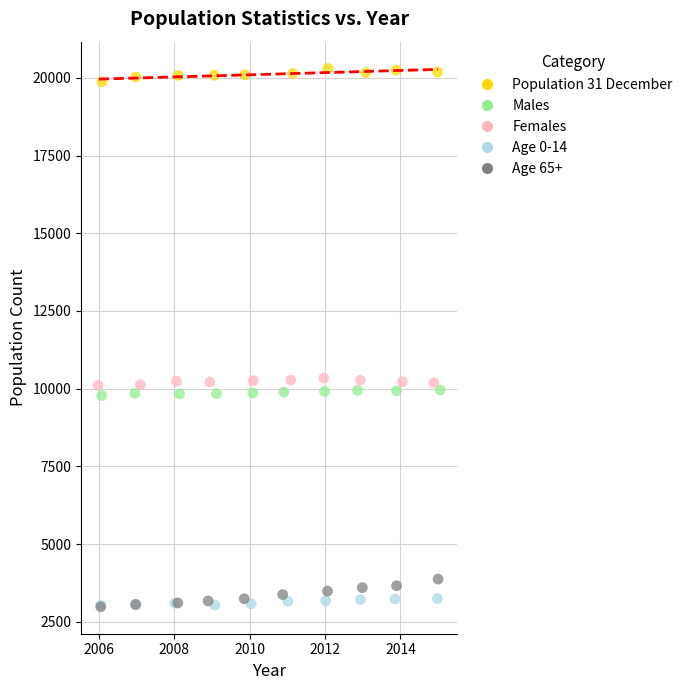

Which series has the widest spread of Y values?

Age 65+